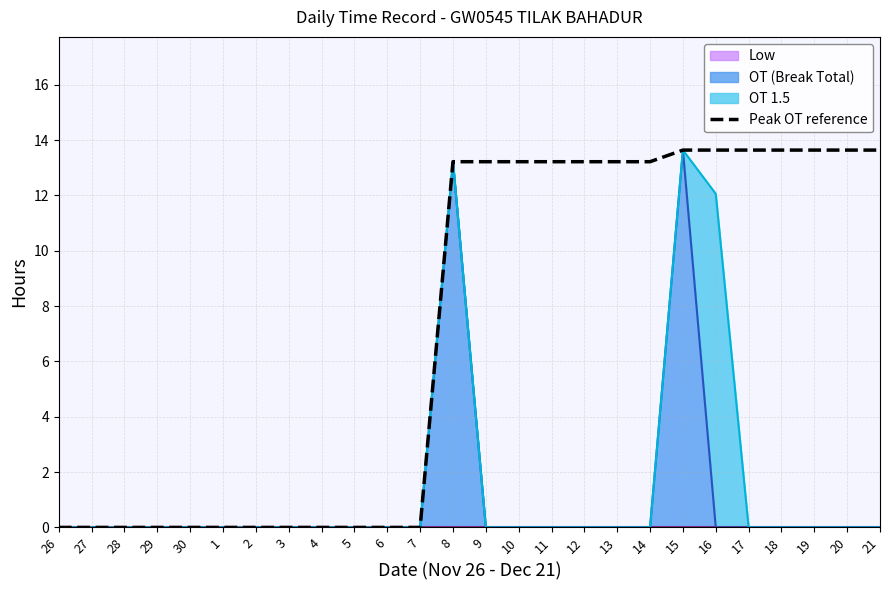

The value at 4 is 0.0. True or false?

True